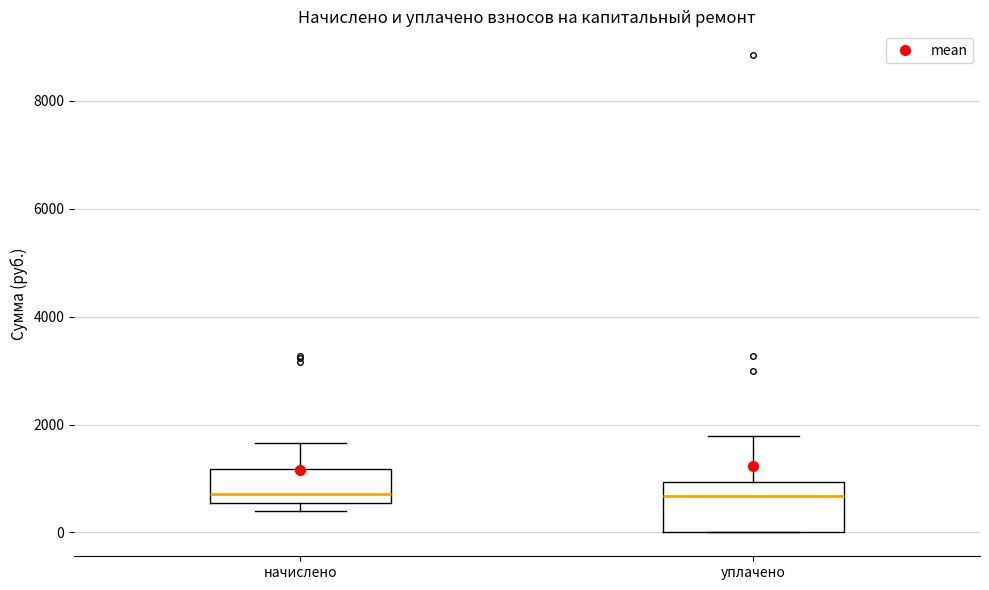

Reading left to right, transcribe this box plot: for each box, give where its median line is, the range the box spans, and where its two whiskers end, as read against the y-axis. The values are not printed on the chart, so give them approximately, as read against the axis.

начислено: median 800, box 600 to 1200, whiskers 400 to 1600
уплачено: median 600, box 0 to 1000, whiskers 0 to 1800